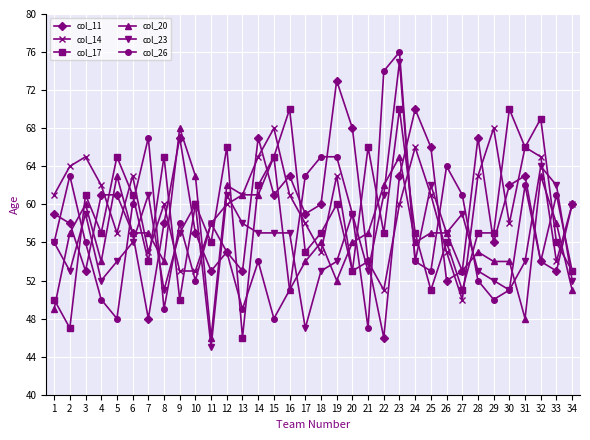

True or false: col_14 and col_23 intersect in this chart.

True